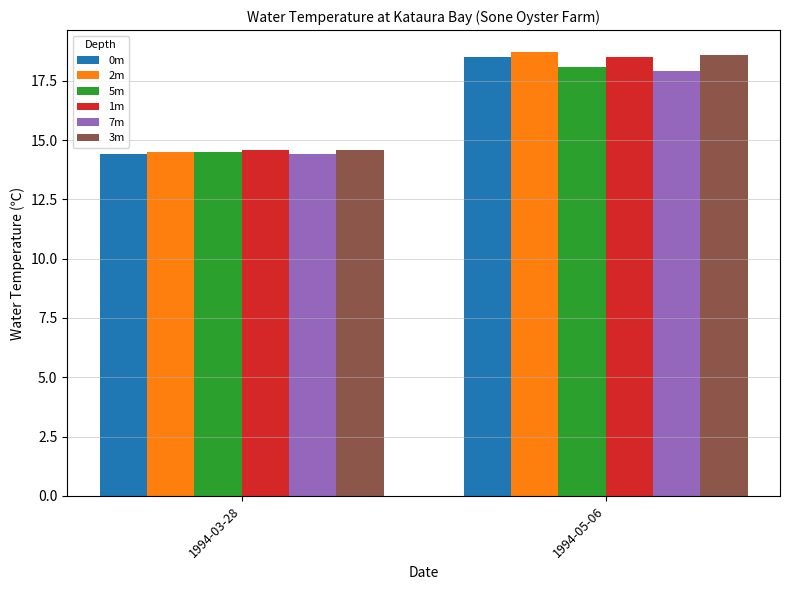

What is the difference between the maximum and minimum values in the 2m series?

4.2